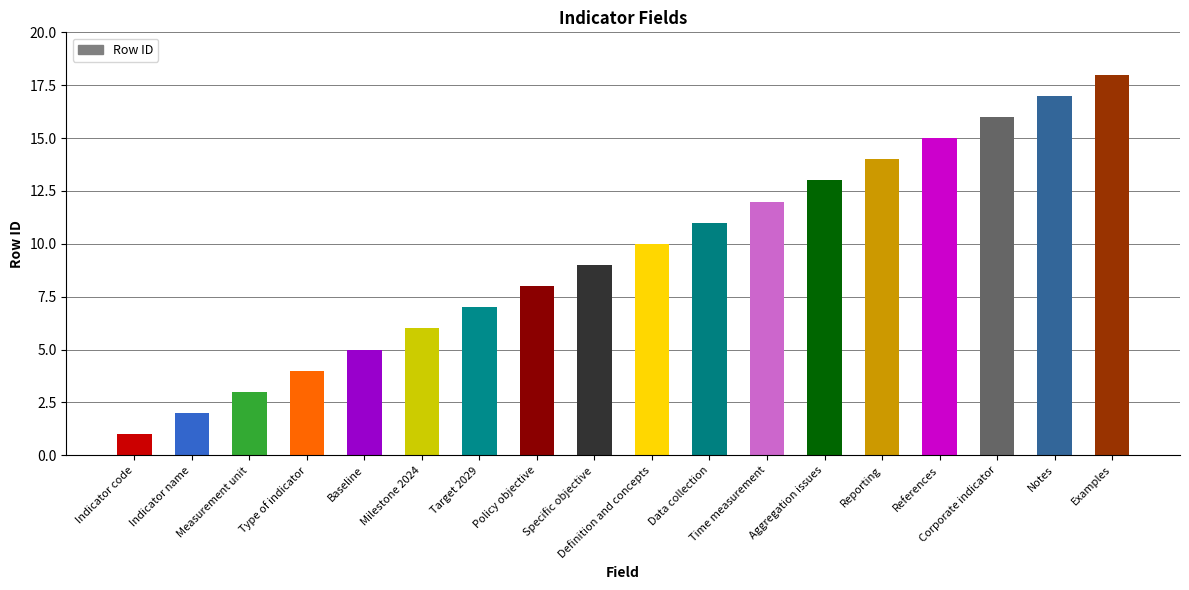

How many series are shown in this chart?

1